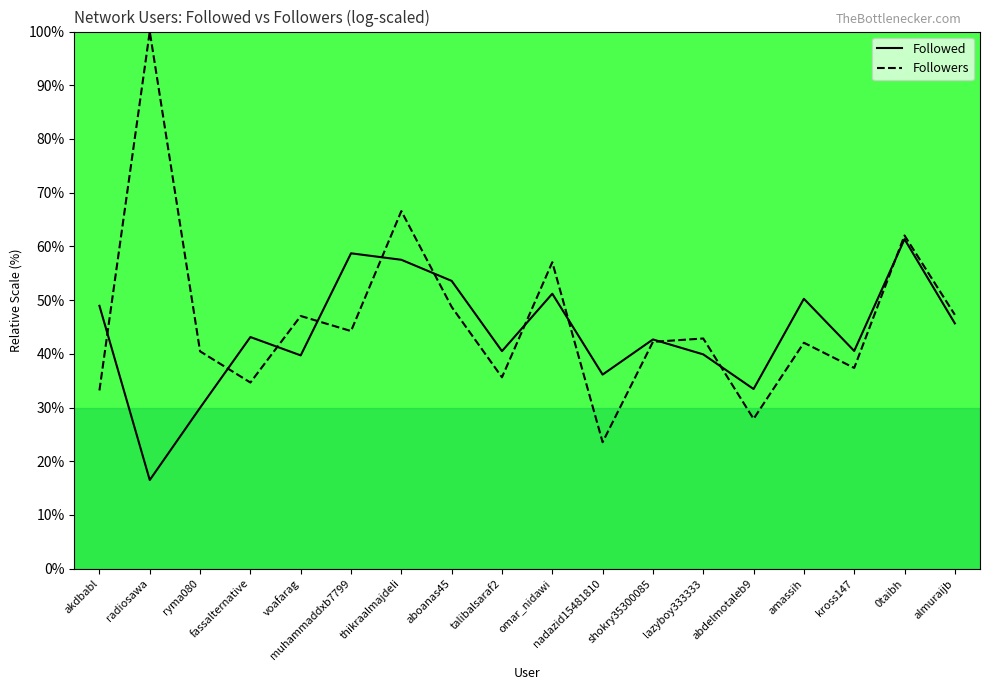

Which series has the largest total across all categories?

Followers